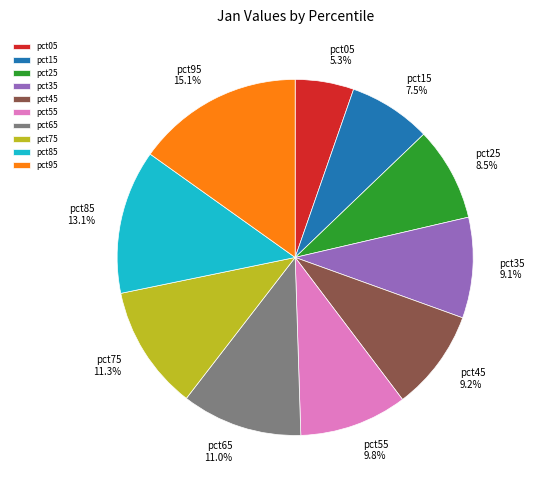

How many segments does this pie chart have?

10